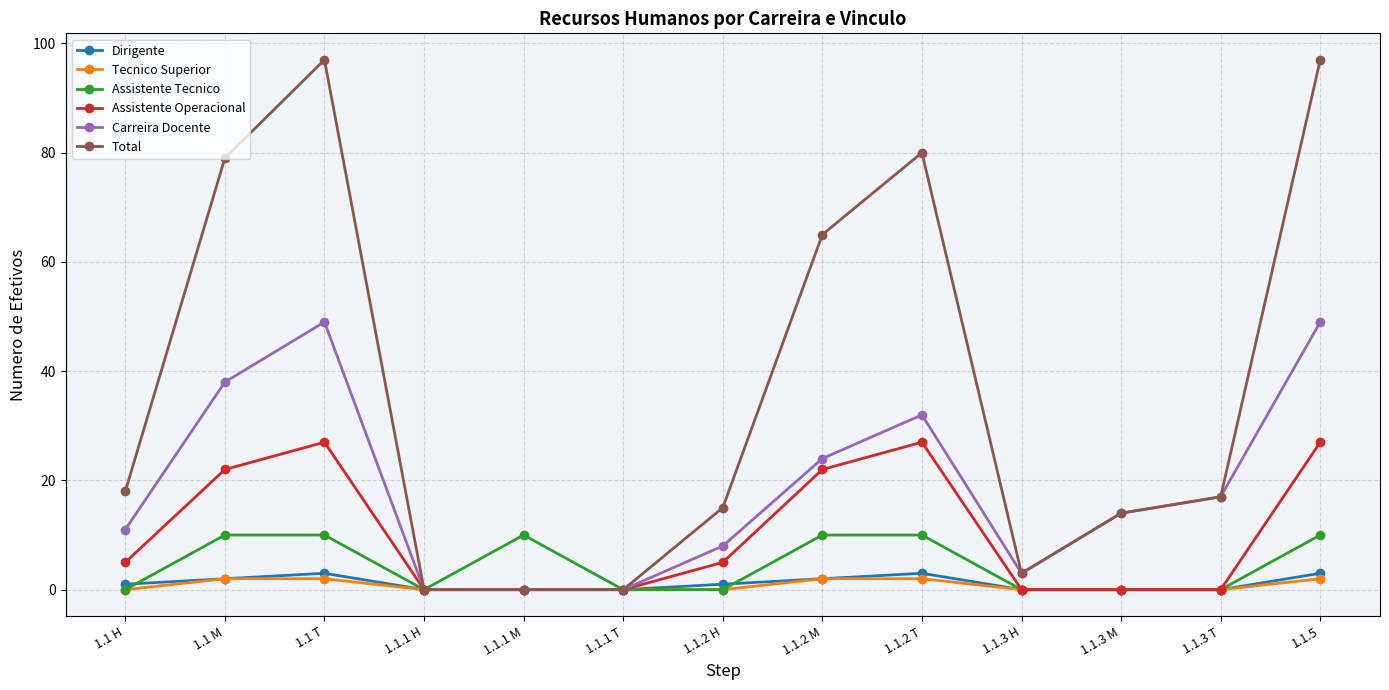

What is the maximum value shown in the chart?

97